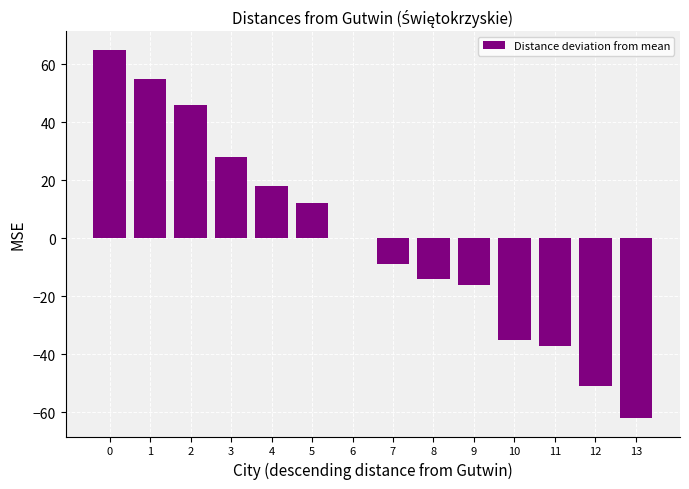

Are the bars horizontal?

No